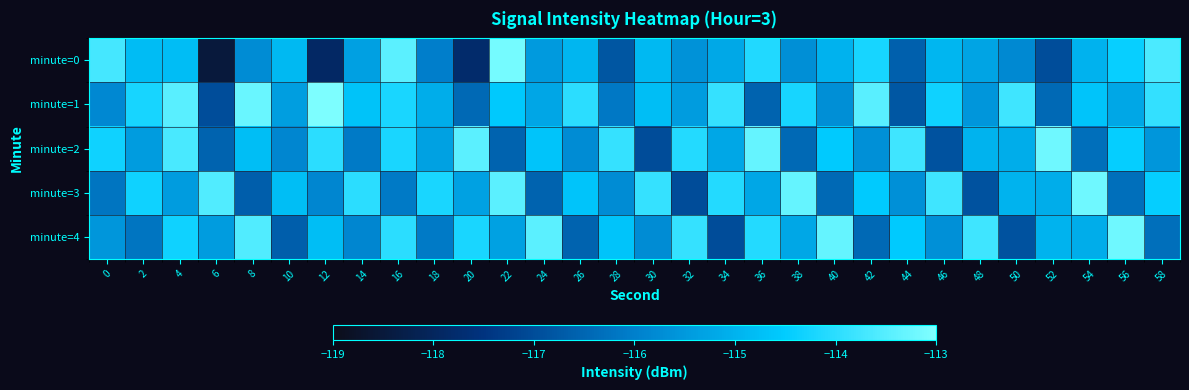

Reading right to left, list all the values displayed in this chart.

minute=0: 58=-113.6	56=-114.4	54=-115.0	52=-117.0	50=-115.8	48=-115.3	46=-114.9	44=-116.6	42=-114.2	40=-115.0	38=-115.7	36=-114.1	34=-115.2	32=-115.6	30=-114.9	28=-116.8	26=-114.9	24=-115.5	22=-113.1	20=-117.8	18=-116.0	16=-113.4	14=-115.4	12=-117.9	10=-114.9	8=-115.8	6=-118.5	4=-114.8	2=-114.8	0=-113.7
minute=1: 58=-113.9	56=-115.2	54=-114.7	52=-116.4	50=-113.8	48=-115.5	46=-114.3	44=-116.8	42=-113.5	40=-115.7	38=-114.2	36=-116.5	34=-113.9	32=-115.4	30=-114.8	28=-116.1	26=-114.0	24=-115.2	22=-114.6	20=-116.4	18=-115.1	16=-114.2	14=-114.7	12=-113.0	10=-115.4	8=-113.3	6=-117.0	4=-113.5	2=-114.2	0=-115.8
minute=2: 58=-115.5	56=-114.4	54=-116.3	52=-113.2	50=-115.1	48=-115.0	46=-116.9	44=-113.8	42=-115.7	40=-114.5	38=-116.4	36=-113.3	34=-115.2	32=-114.1	30=-117.0	28=-113.9	26=-115.8	24=-114.7	22=-116.5	20=-113.4	18=-115.3	16=-114.2	14=-116.1	12=-114.0	10=-115.9	8=-114.8	6=-116.5	4=-113.7	2=-115.4	0=-114.3
minute=3: 58=-114.4	56=-116.3	54=-113.2	52=-115.1	50=-115.0	48=-116.9	46=-113.8	44=-115.7	42=-114.5	40=-116.4	38=-113.3	36=-115.2	34=-114.1	32=-117.0	30=-113.9	28=-115.8	26=-114.7	24=-116.5	22=-113.4	20=-115.3	18=-114.2	16=-116.1	14=-114.0	12=-115.9	10=-114.8	8=-116.7	6=-113.5	4=-115.4	2=-114.3	0=-116.2
minute=4: 58=-116.3	56=-113.2	54=-115.1	52=-115.0	50=-116.9	48=-113.8	46=-115.7	44=-114.5	42=-116.4	40=-113.3	38=-115.2	36=-114.1	34=-117.0	32=-113.9	30=-115.8	28=-114.7	26=-116.5	24=-113.4	22=-115.3	20=-114.2	18=-116.1	16=-114.0	14=-115.9	12=-114.8	10=-116.7	8=-113.5	6=-115.4	4=-114.3	2=-116.2	0=-115.5